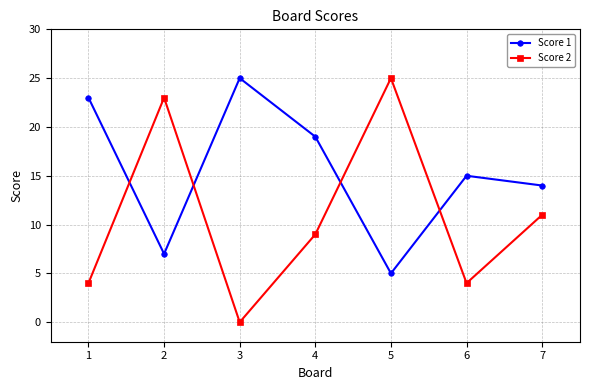

What is the greatest value displayed?

25